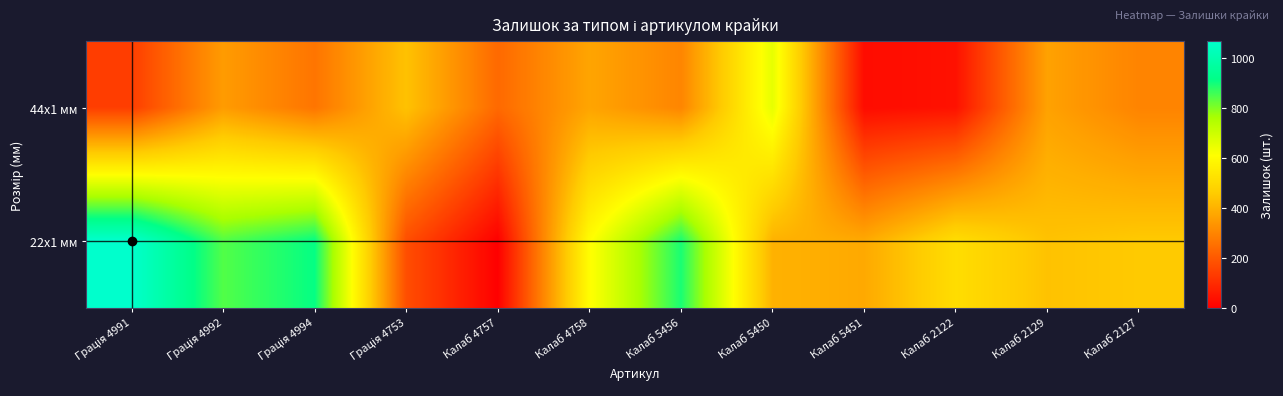

Reading left to right, list all the values displayed in this chart.

44x1 мм: Грація 4991=139	Грація 4992=350	Грація 4994=263	Грація 4753=436	Калаб 4757=237	Калаб 4758=370	Калаб 5456=300	Калаб 5450=653	Калаб 5451=28	Калаб 2122=41	Калаб 2129=363	Калаб 2127=296
22x1 мм: Грація 4991=1067	Грація 4992=841	Грація 4994=910	Грація 4753=176	Калаб 4757=2	Калаб 4758=604	Калаб 5456=891	Калаб 5450=400	Калаб 5451=380	Калаб 2122=510	Калаб 2129=437	Калаб 2127=453